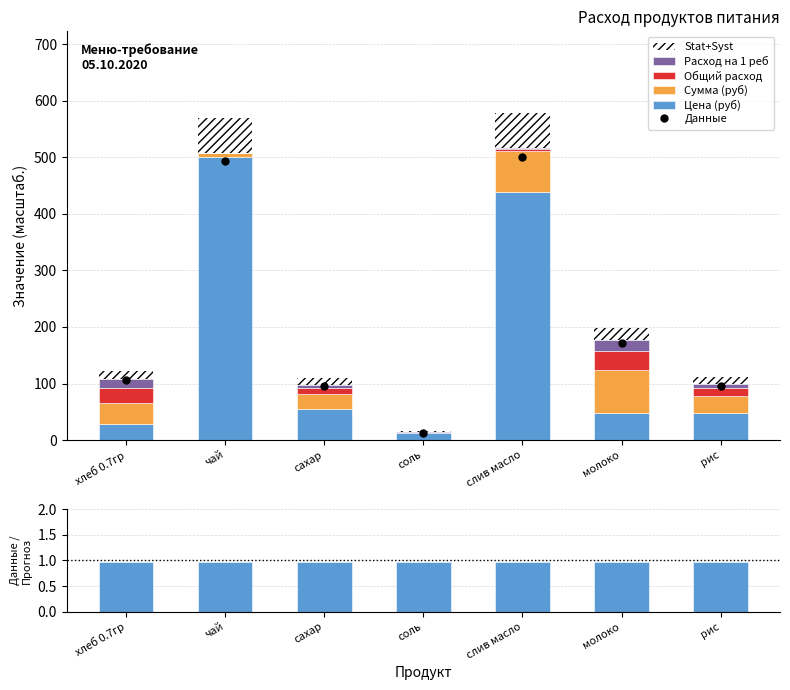

At which category does the chart reach its peak across all series?

чай